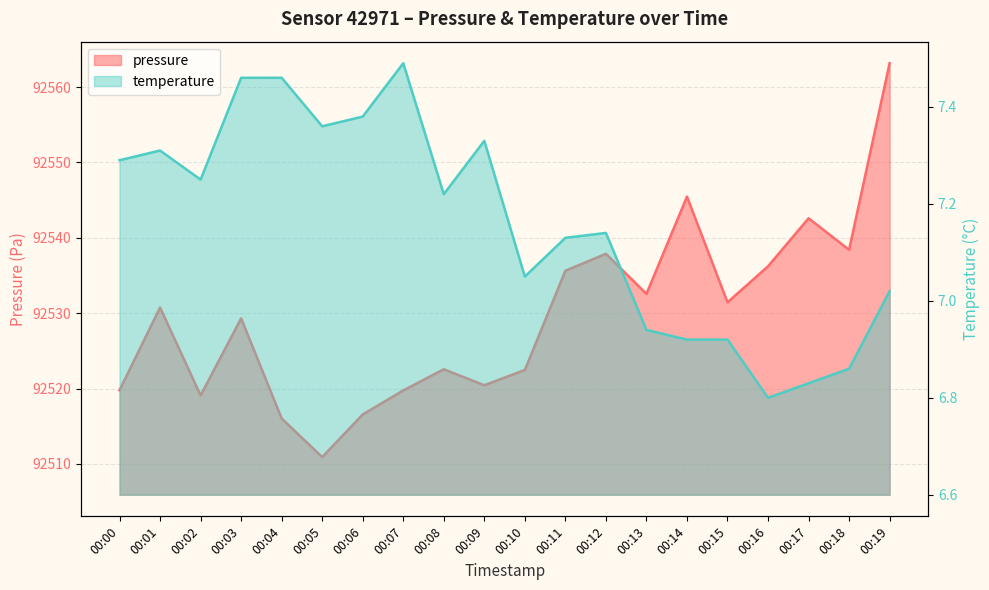

True or false: pressure and temperature cross at least once.

False